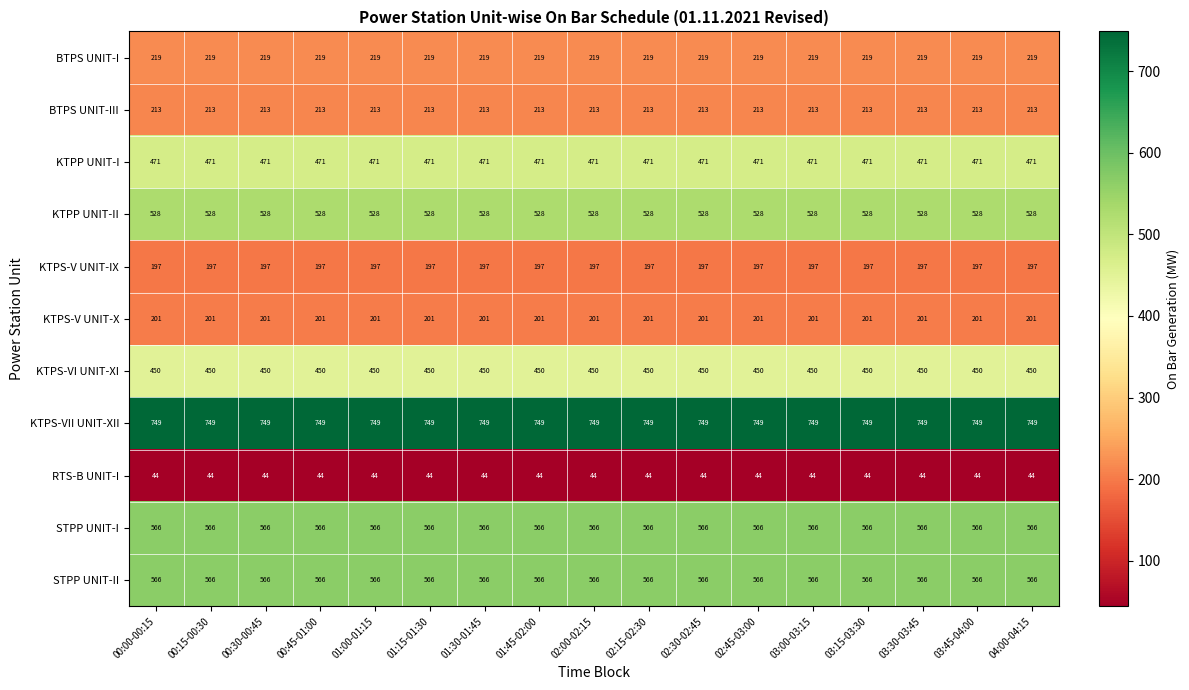

At how many categories does at least one series exceed 399?

17